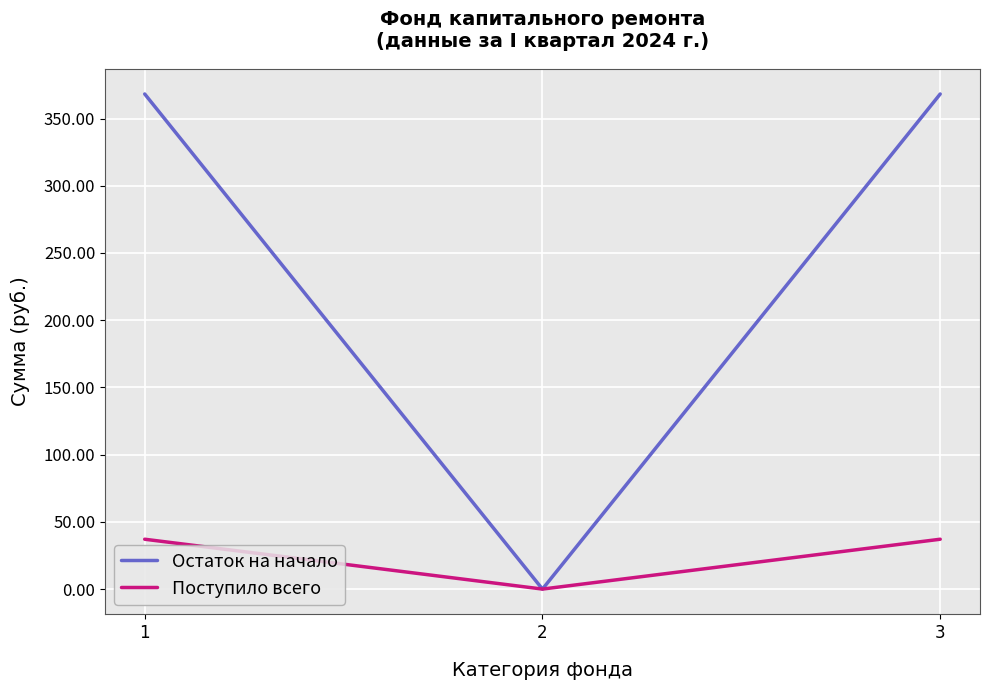

Read the Поступило всего value at 1.

37.1